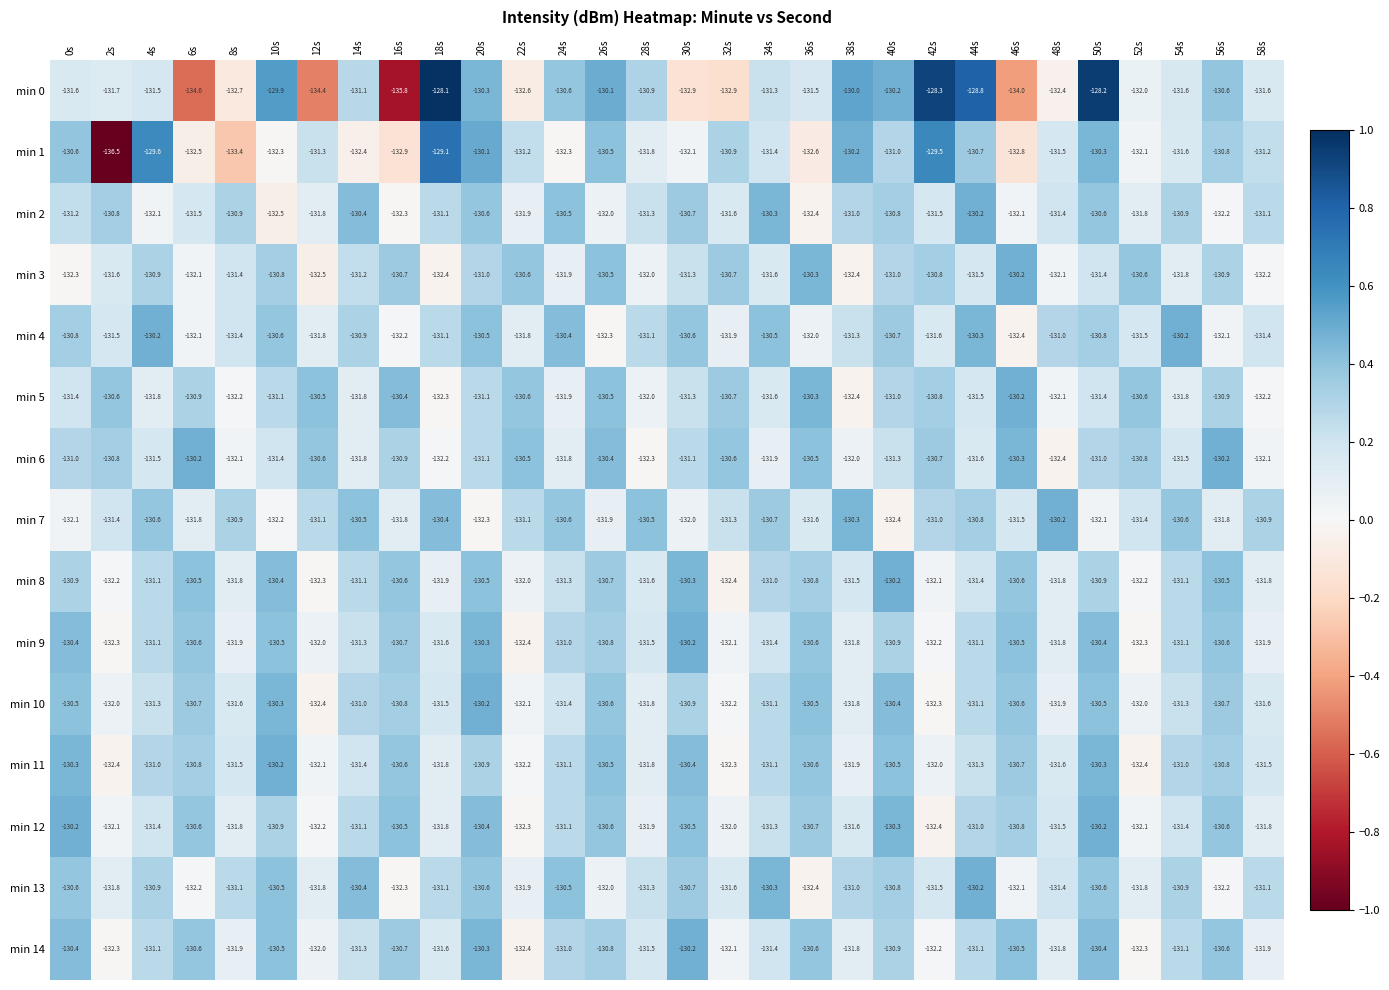

What is the sum of all min 12 values?

-3937.1